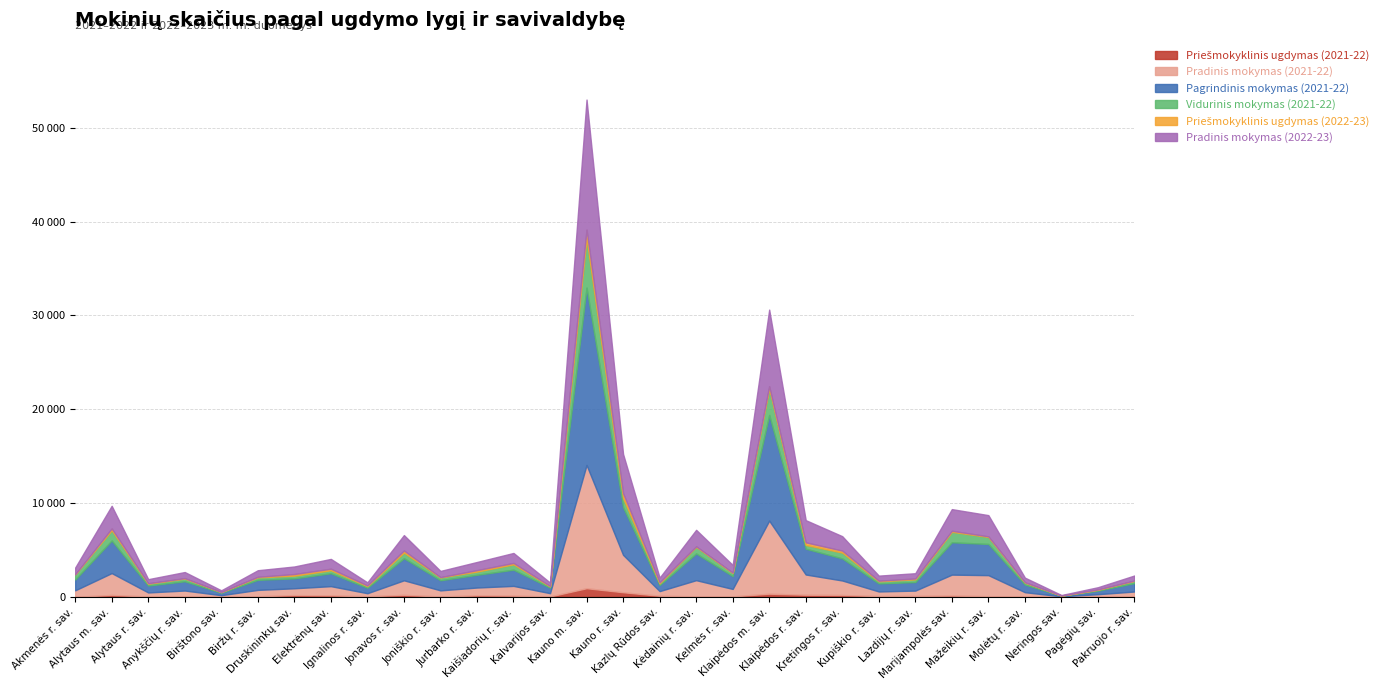

The value of Pradinis mokymas (2022-23) at Ignalinos r. sav. is 562. True or false?

False